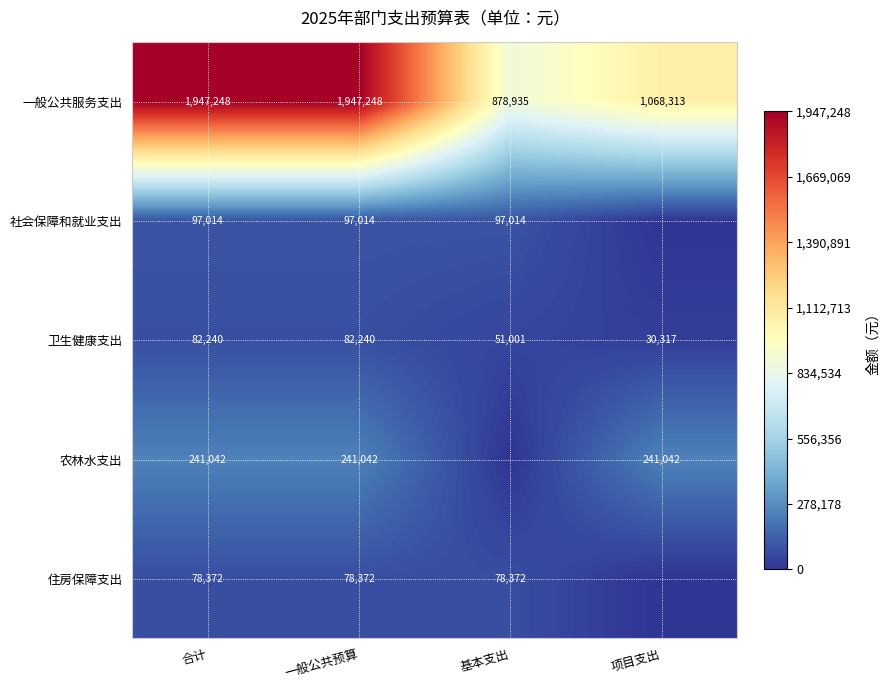

Rank the series at 一般公共预算 from highest to lowest value.

一般公共服务支出, 农林水支出, 社会保障和就业支出, 卫生健康支出, 住房保障支出